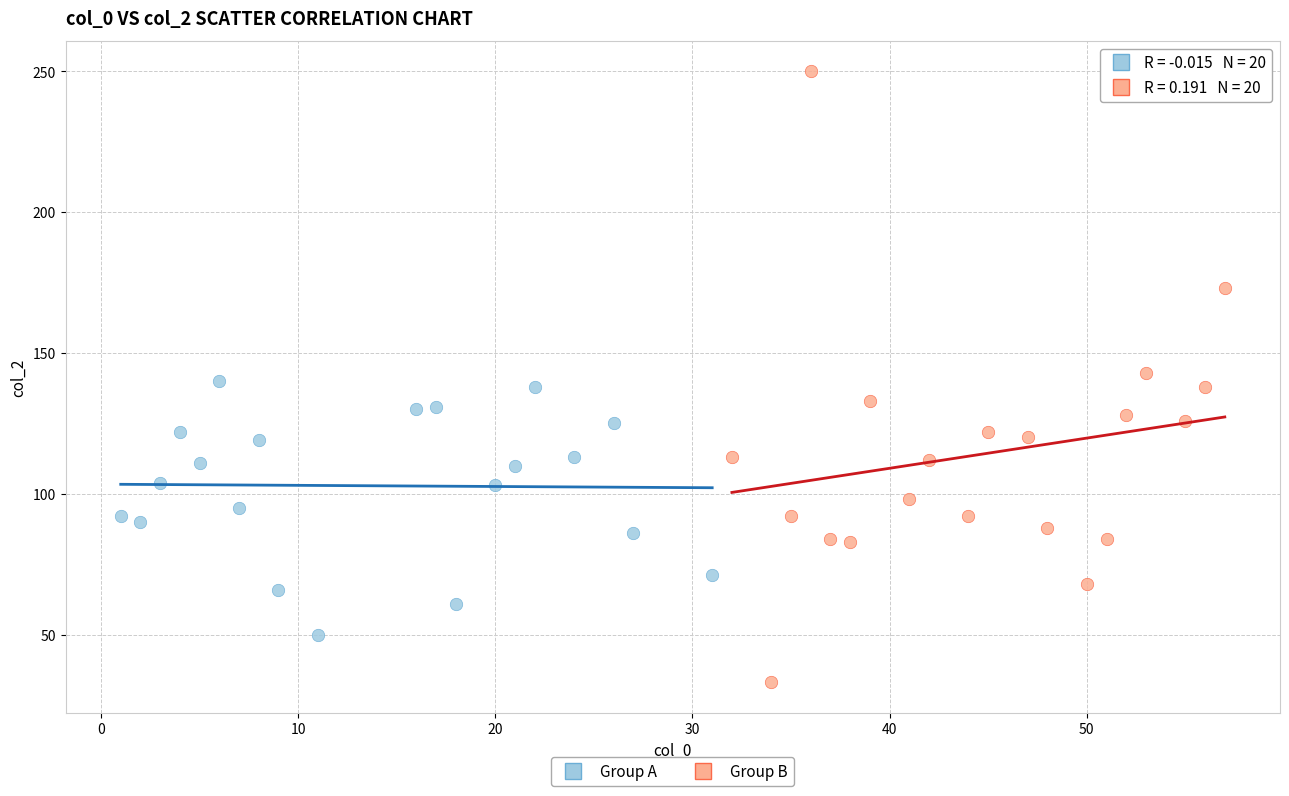

Which series has the widest spread of Y values?

Group B